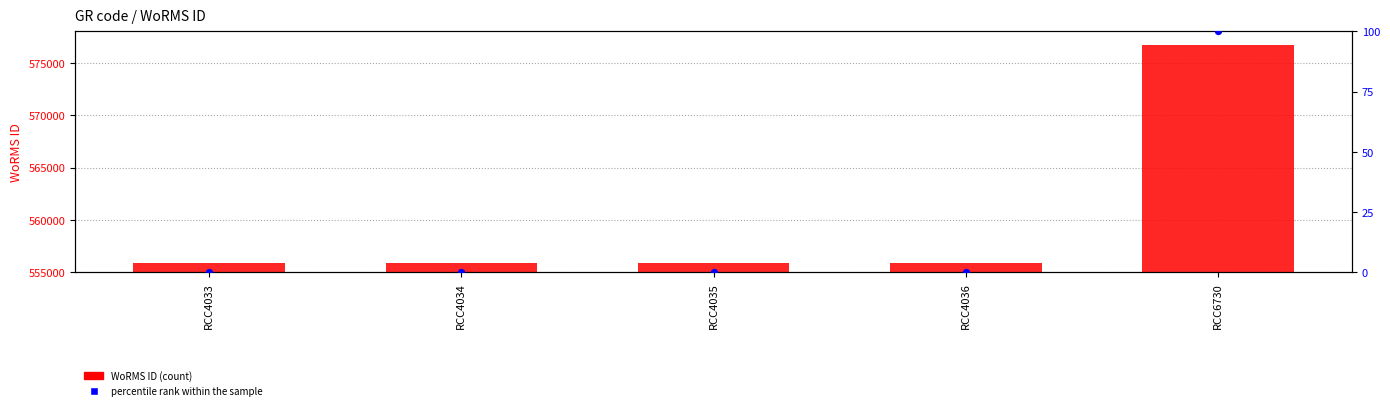

What are all the series names shown in the legend?

WoRMS ID, percentile rank within the sample